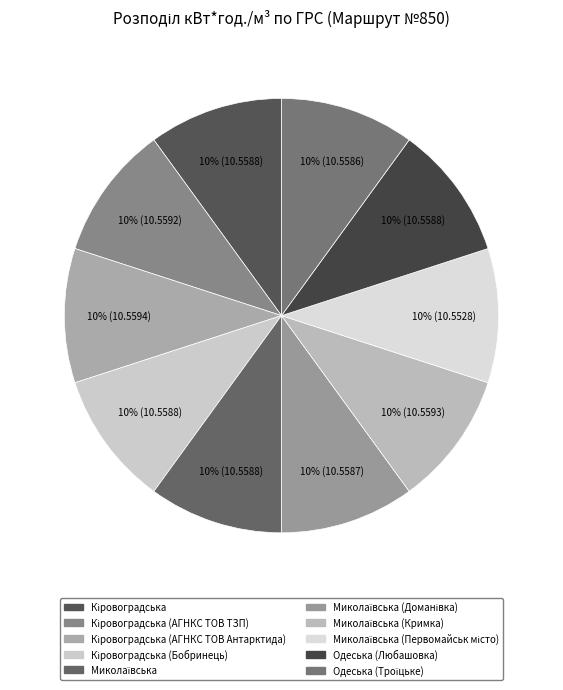

Which category has the biggest portion of the pie?

Кіровоградська (АГНКС ТОВ Антарктида)